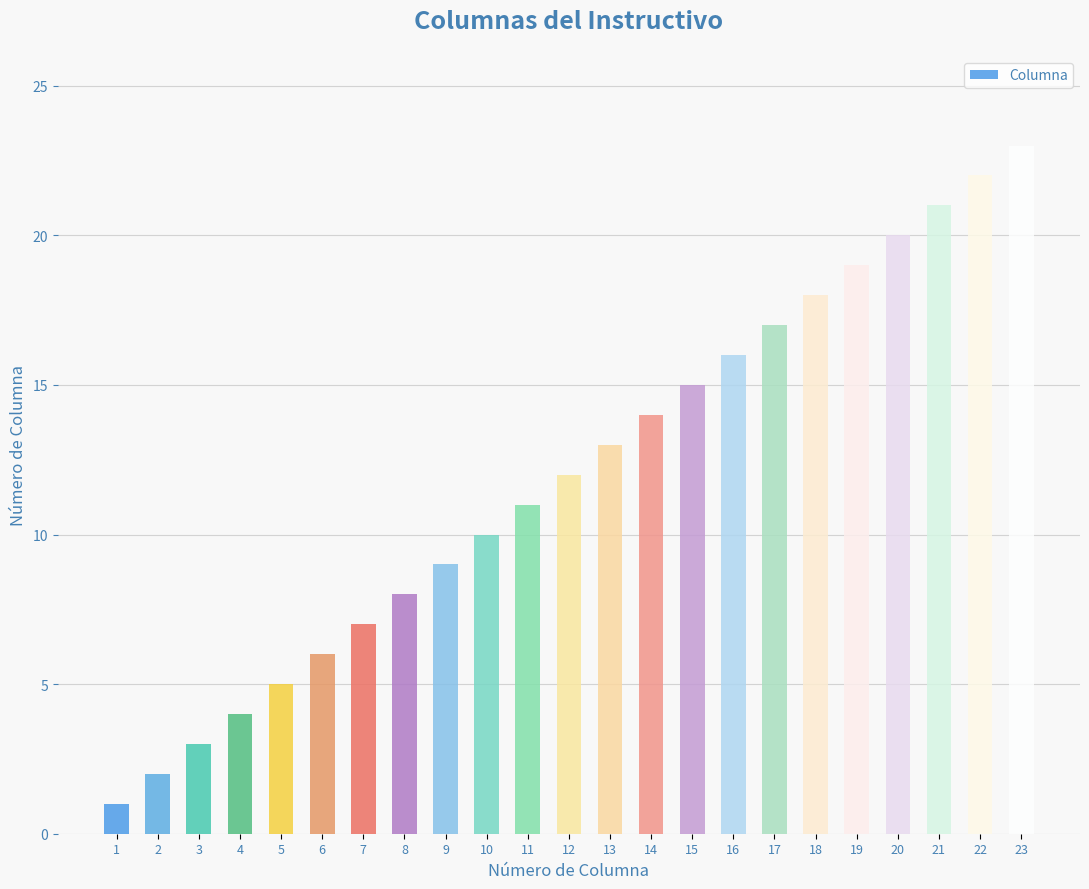

The chart shows a value of 7 at 22. True or false?

False